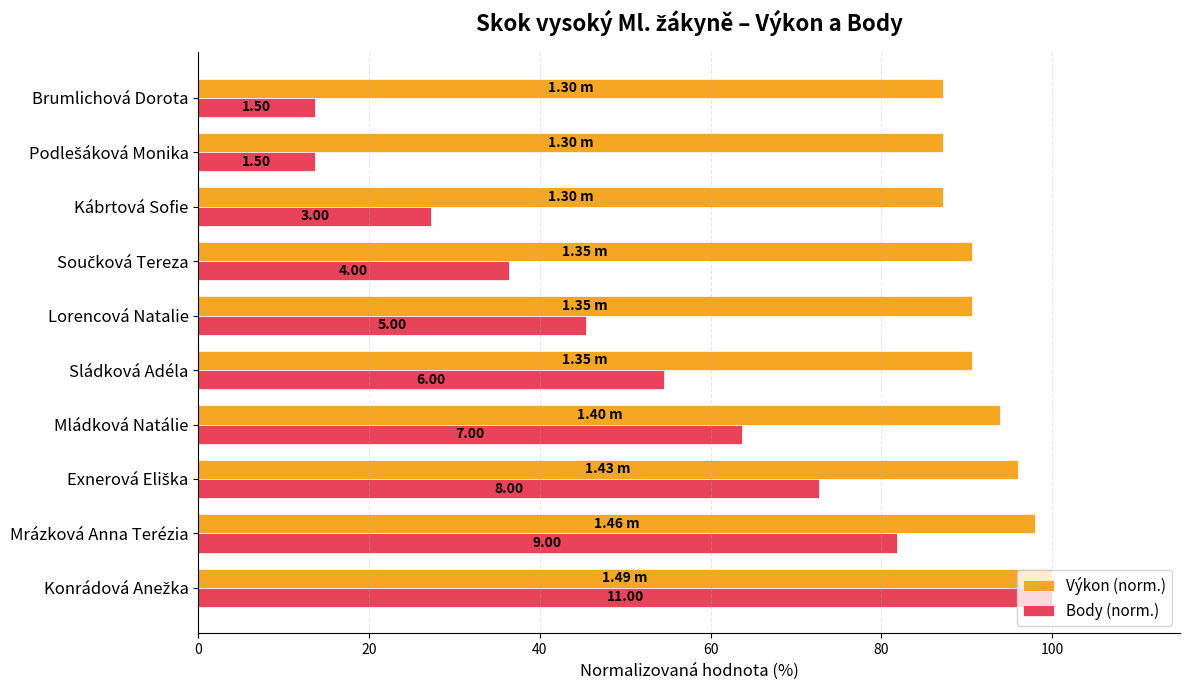

What are all the series names shown in the legend?

Výkon (norm.), Body (norm.)